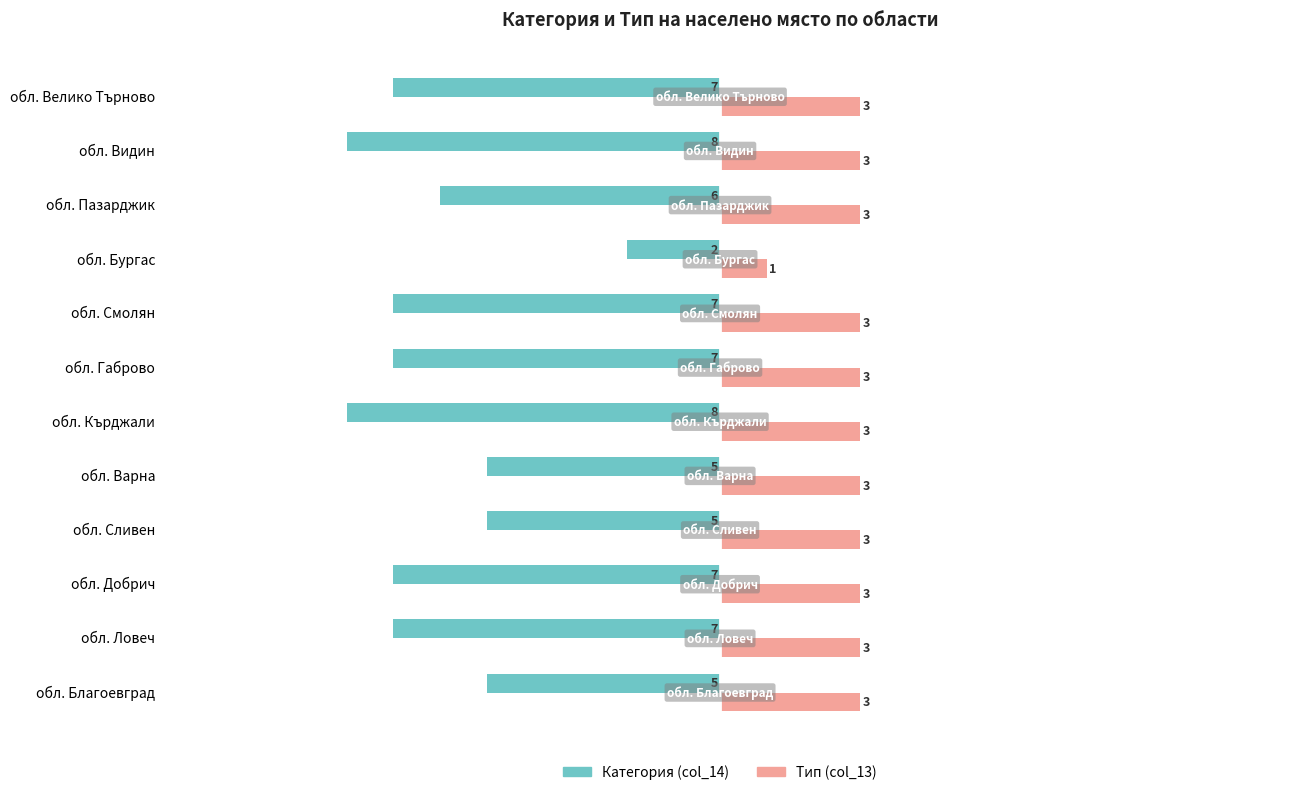

Rank the series by their average value, from highest to lowest.

Тип (col_13), Категория (col_14)